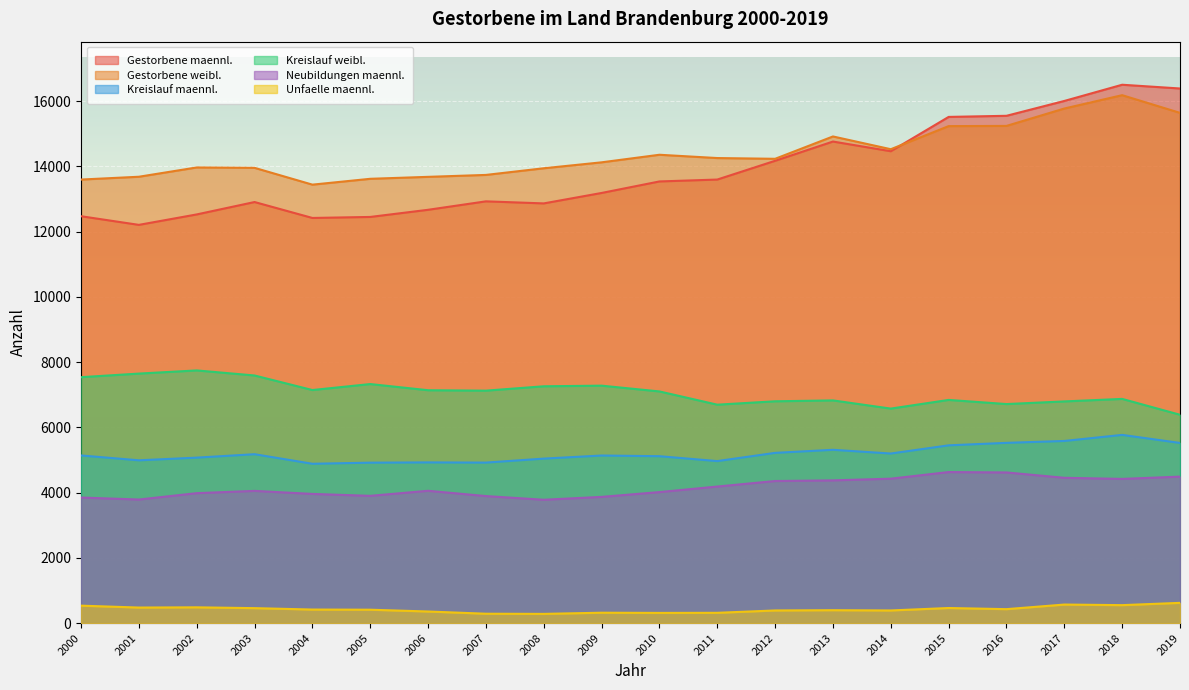

What is the spread (max minus min) of values at 2006?

13322